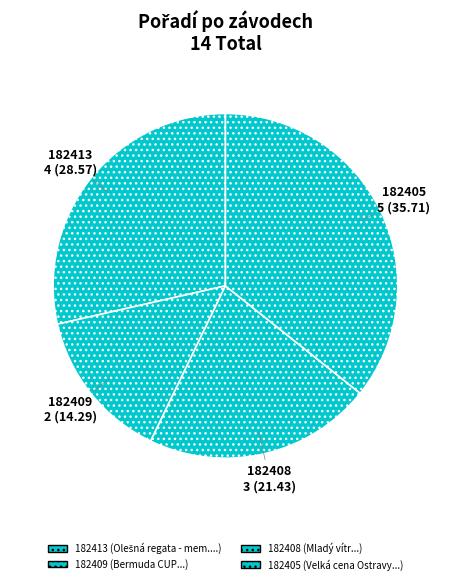

Which category has the biggest portion of the pie?

182405